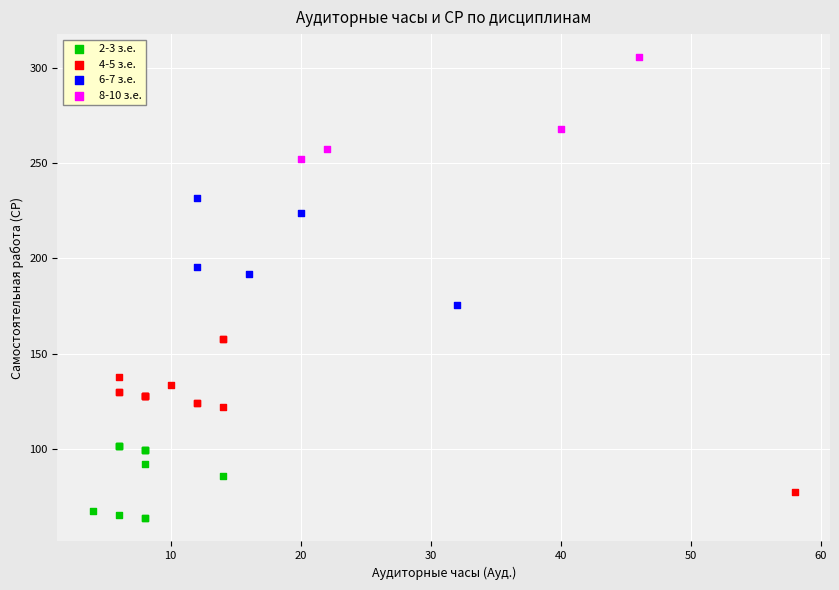

Which series has the widest spread of Y values?

4-5 з.е.